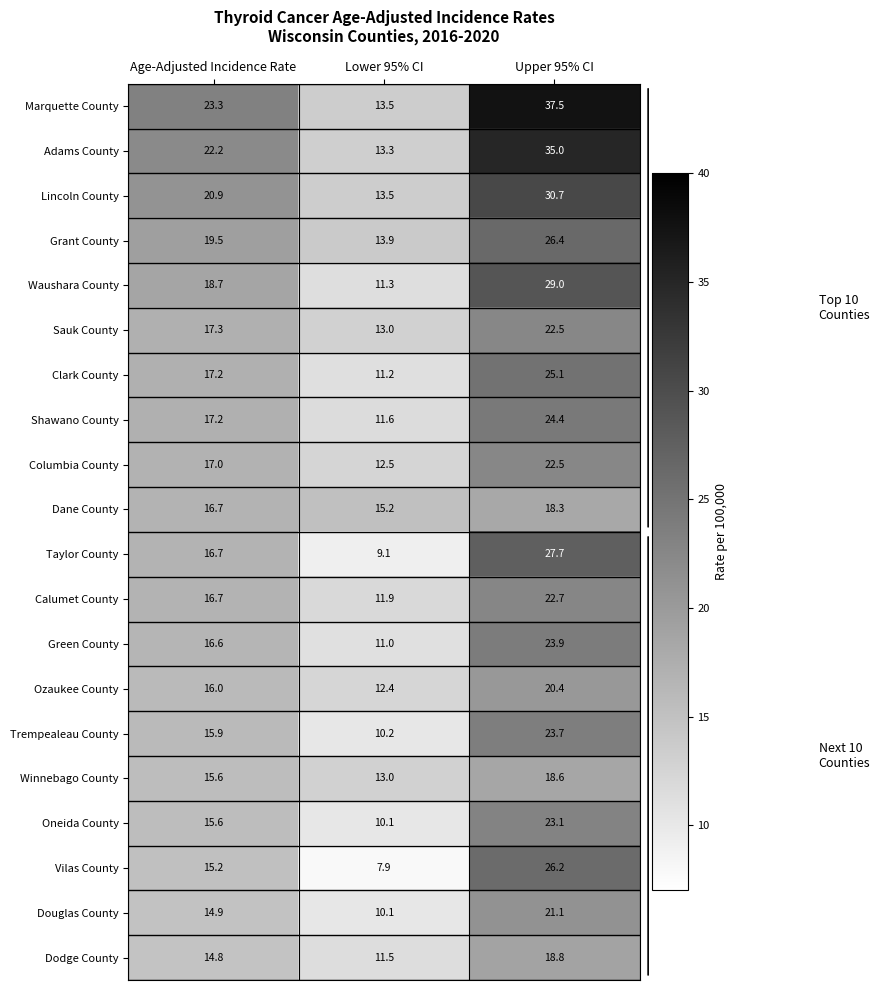

Where is Douglas County nearest to the value 15?

Age-Adjusted Incidence Rate